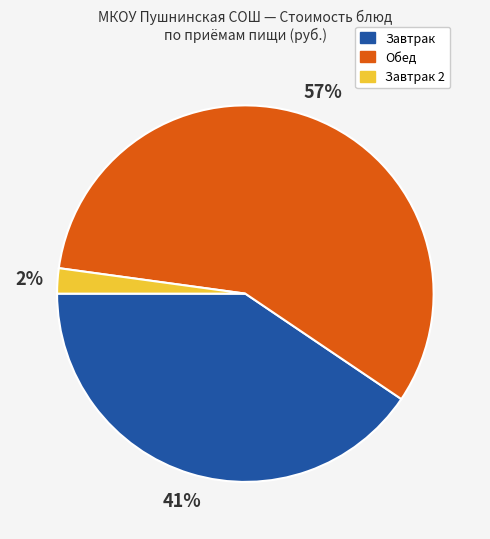

Count the number of slices in the pie.

3